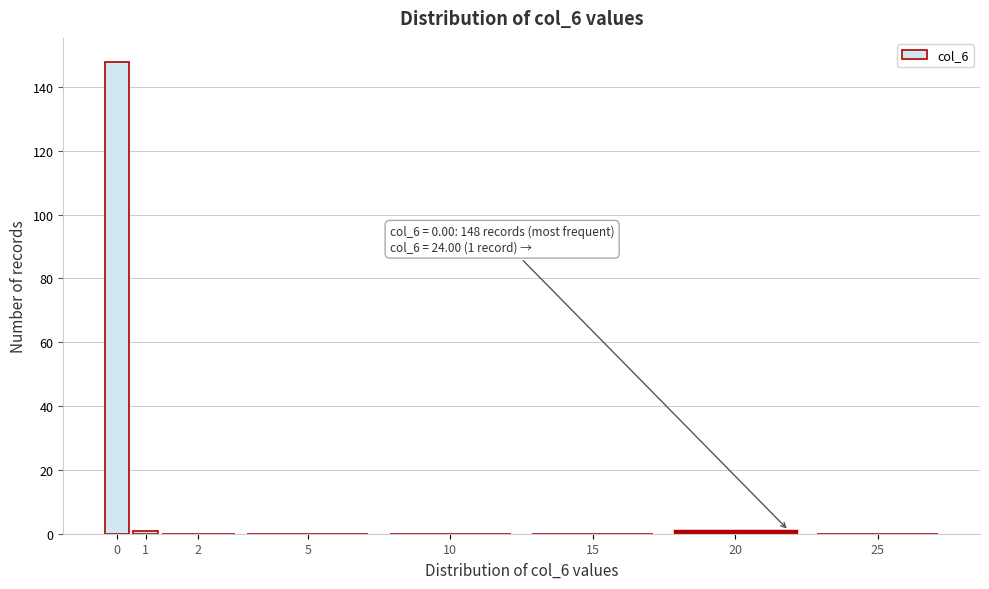

Reading left to right, list all the values displayed in this chart.

0=148	1=1	2=0	5=0	10=0	15=0	20=1	25=0